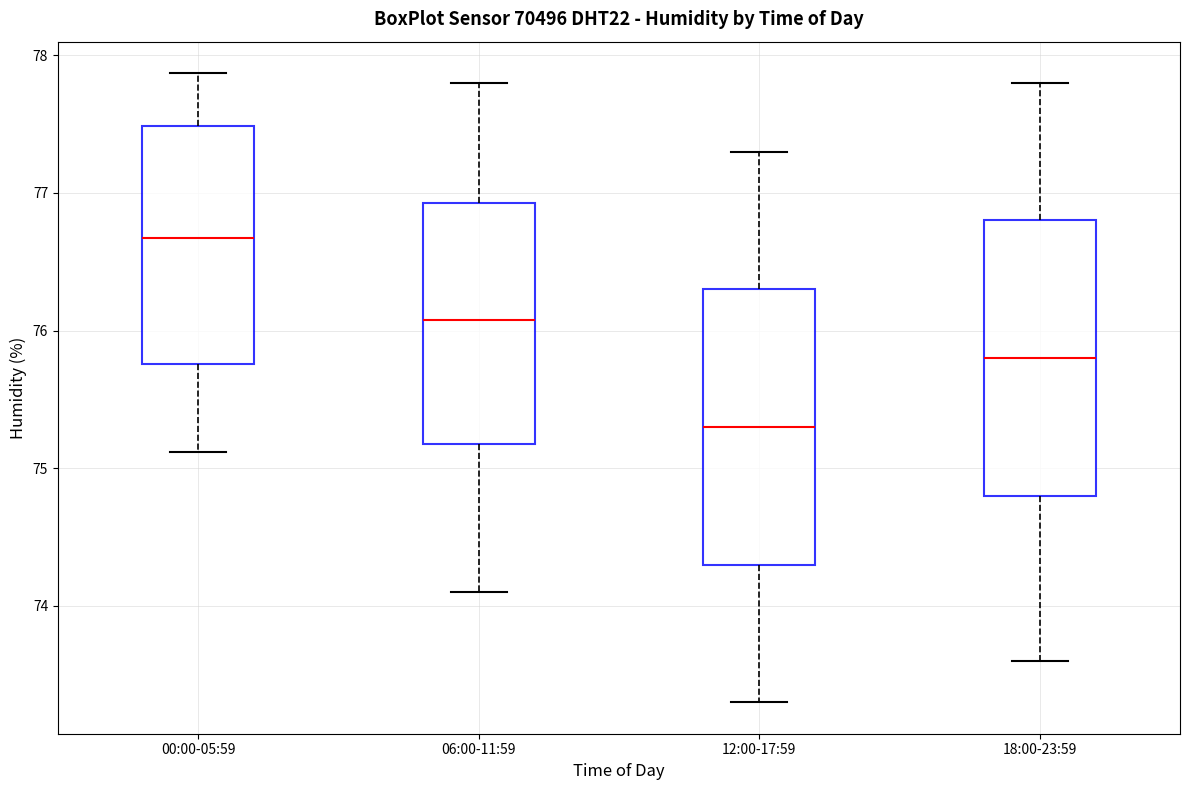

Which box's median line is the lowest?

12:00-17:59